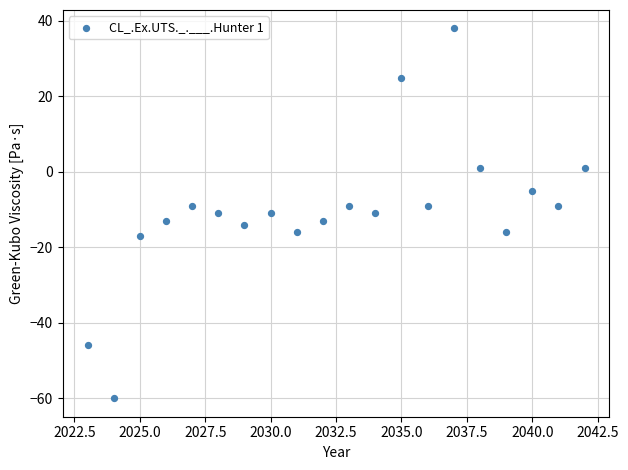

What is the range of Y values (max minus min)?

98